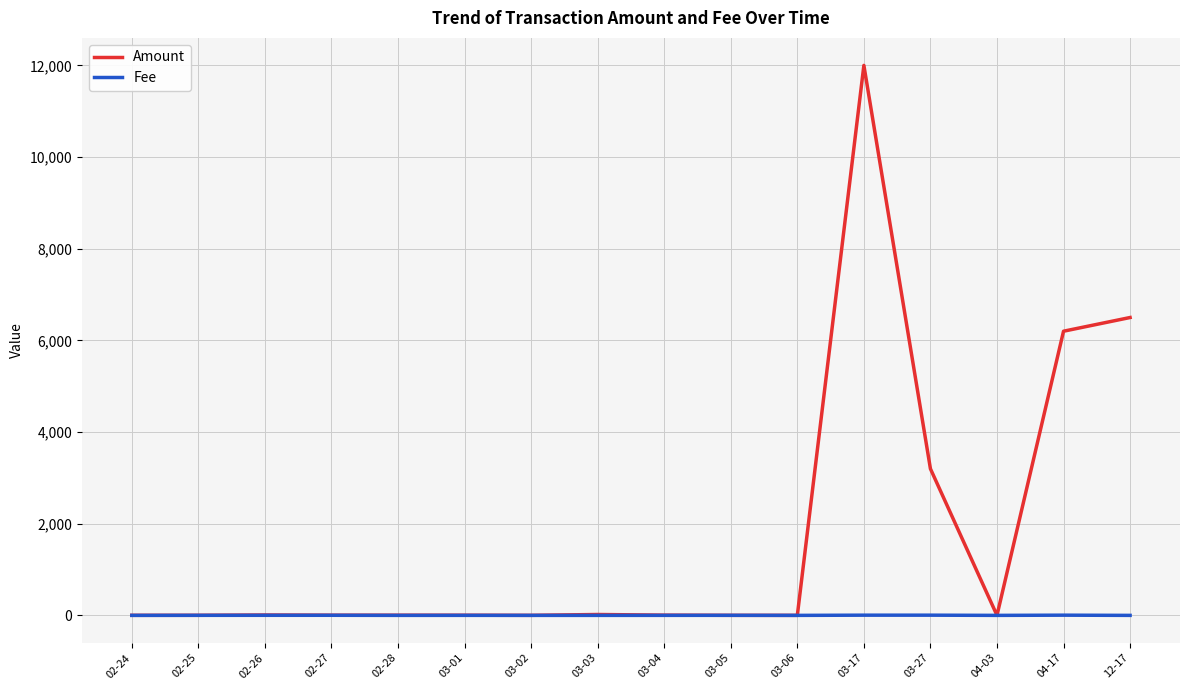

List the series in order of their peak value, highest first.

Amount, Fee